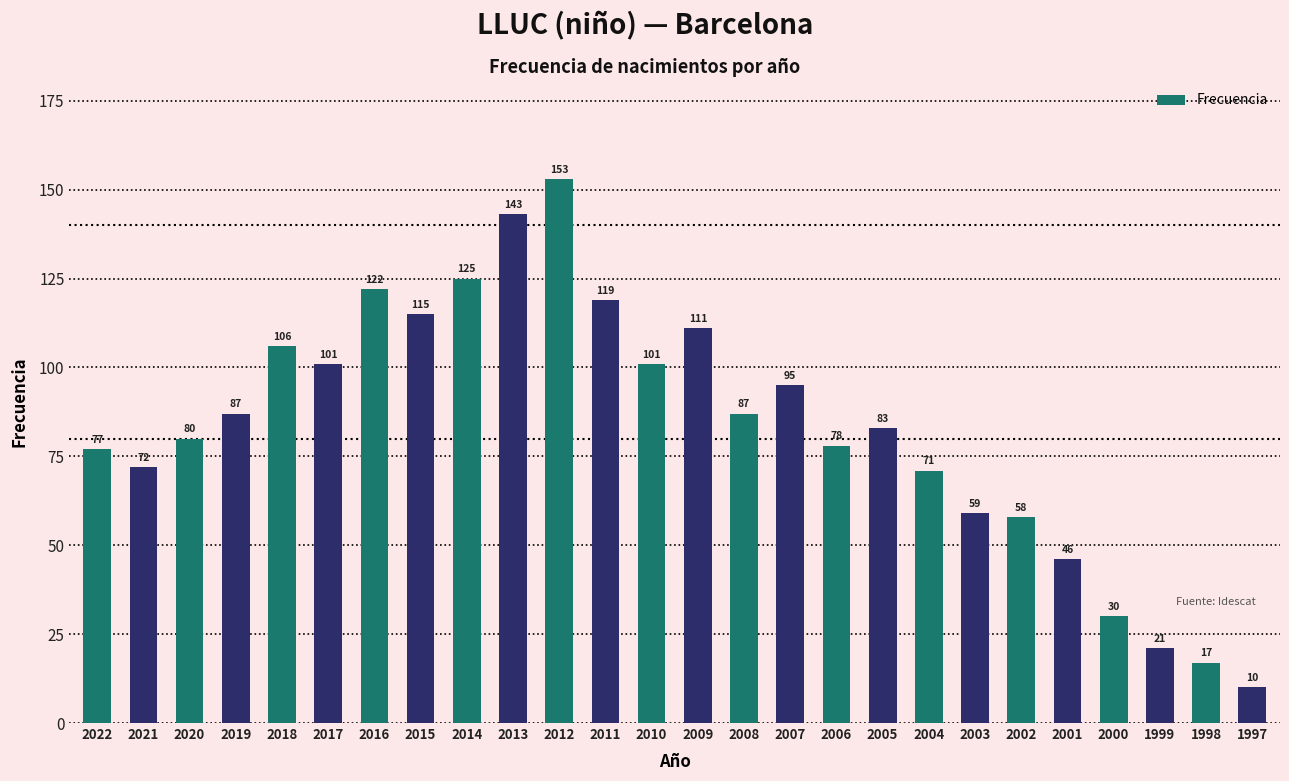

Where is the data nearest to the value 81?

2020